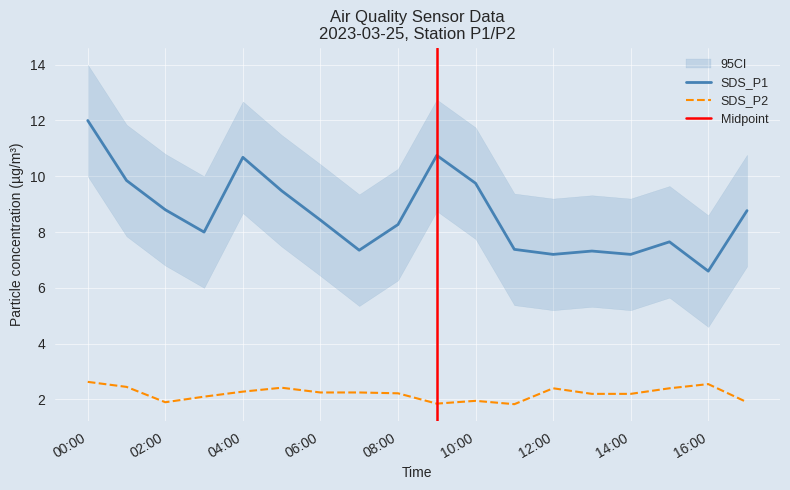

How many lines are shown in the chart?

2